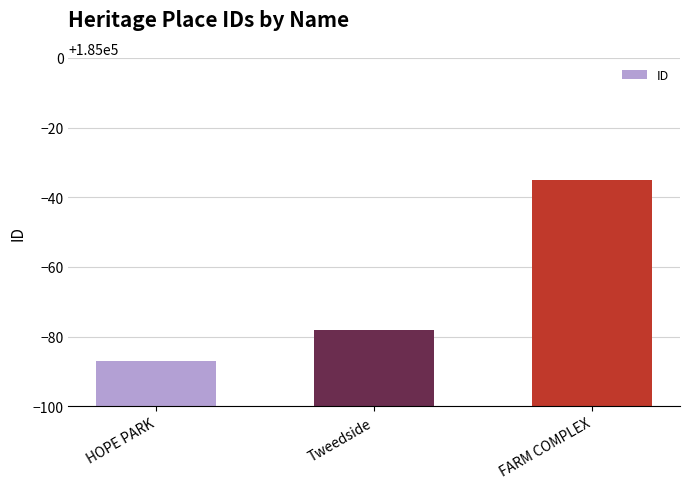

At which label is the value closest to 184939?

Tweedside